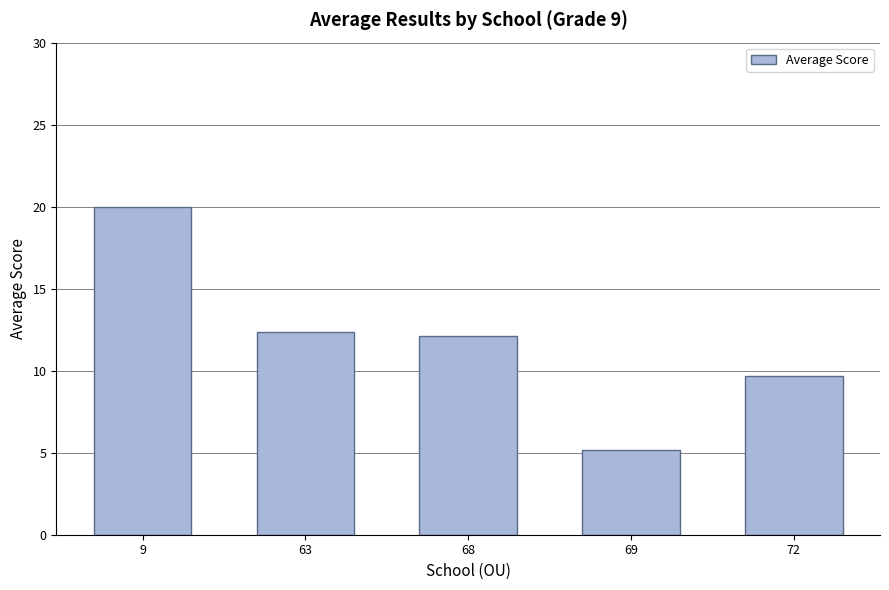

Are the bars grouped side by side (vs. stacked)?

No